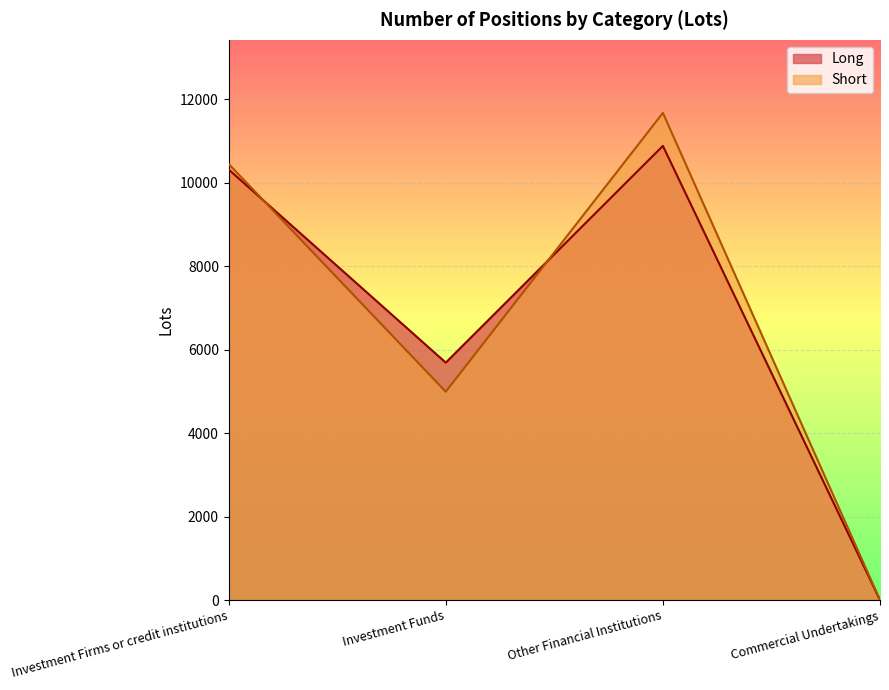

What is the value of the Long point at the 3rd from the left?

10878.6